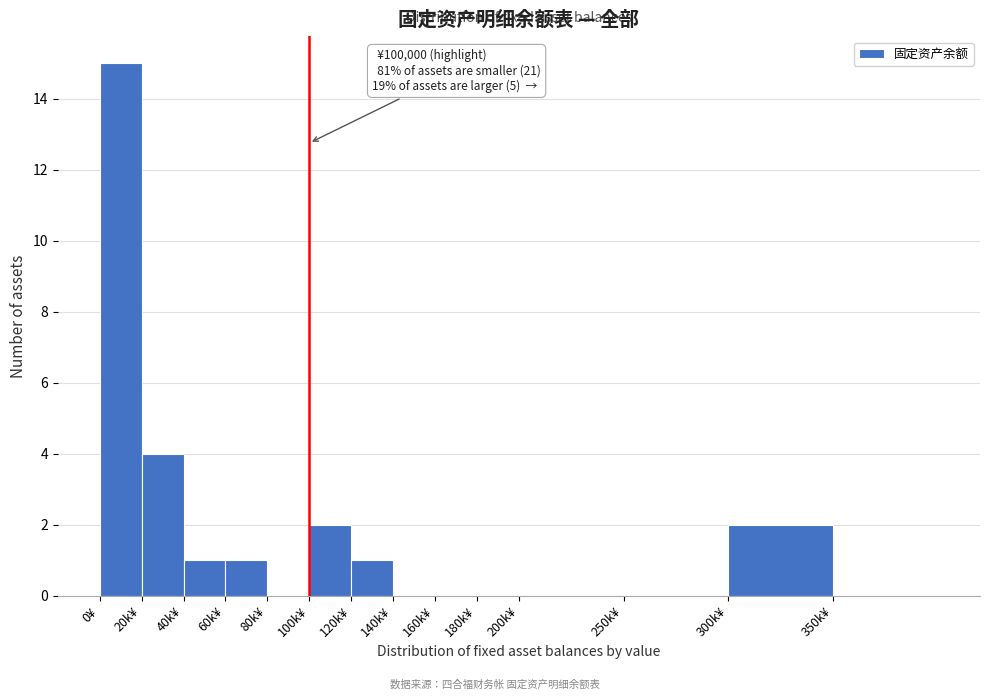

Reading left to right, what are all the values shown in this chart?

0¥=15	20k¥=4	40k¥=1	60k¥=1	80k¥=0	100k¥=2	120k¥=1	140k¥=0	160k¥=0	180k¥=0	200k¥=0	250k¥=0	300k¥=2	350k¥=0